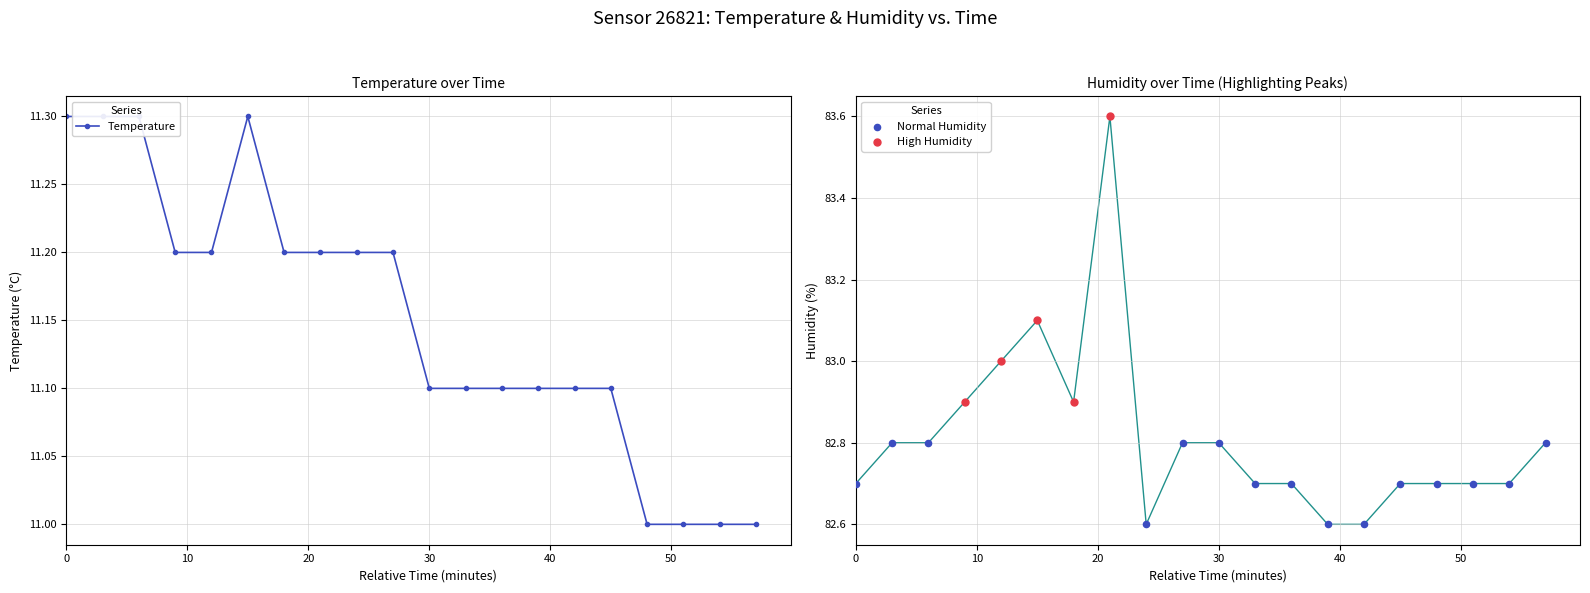

Is the value of humidity at 00:57 greater than the value of temperature at 01:43?

Yes